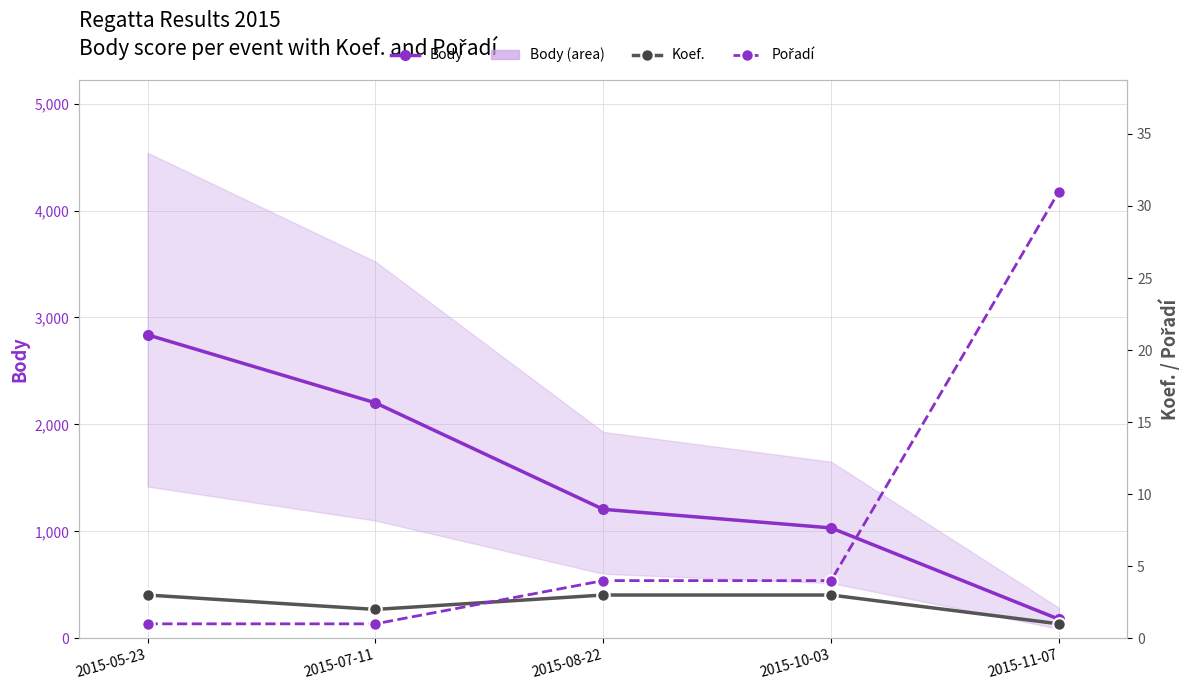

How many values in the Koef. series are below 3?

2